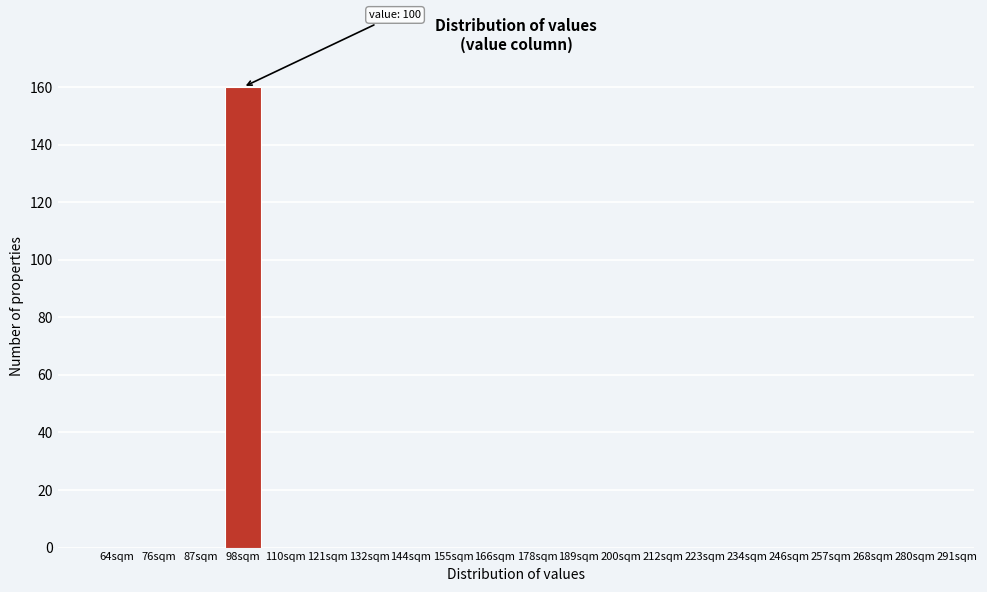

Reading left to right, extract all data points from this chart.

64sqm=0	76sqm=0	87sqm=0	98sqm=160	110sqm=0	121sqm=0	132sqm=0	144sqm=0	155sqm=0	166sqm=0	178sqm=0	189sqm=0	200sqm=0	212sqm=0	223sqm=0	234sqm=0	246sqm=0	257sqm=0	268sqm=0	280sqm=0